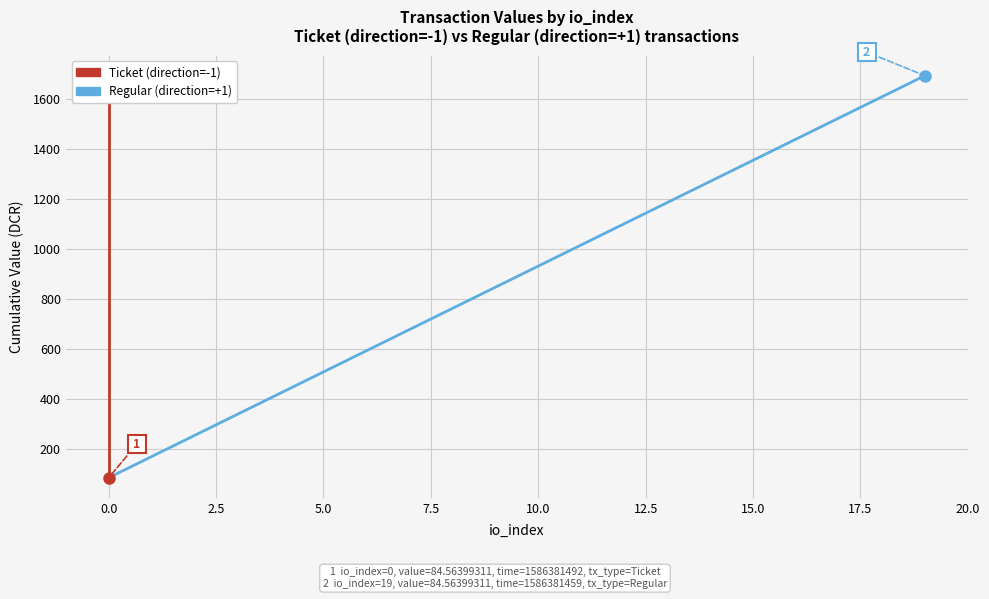

The value of Regular (direction=+1) at 12.5 is 963.4. True or false?

False